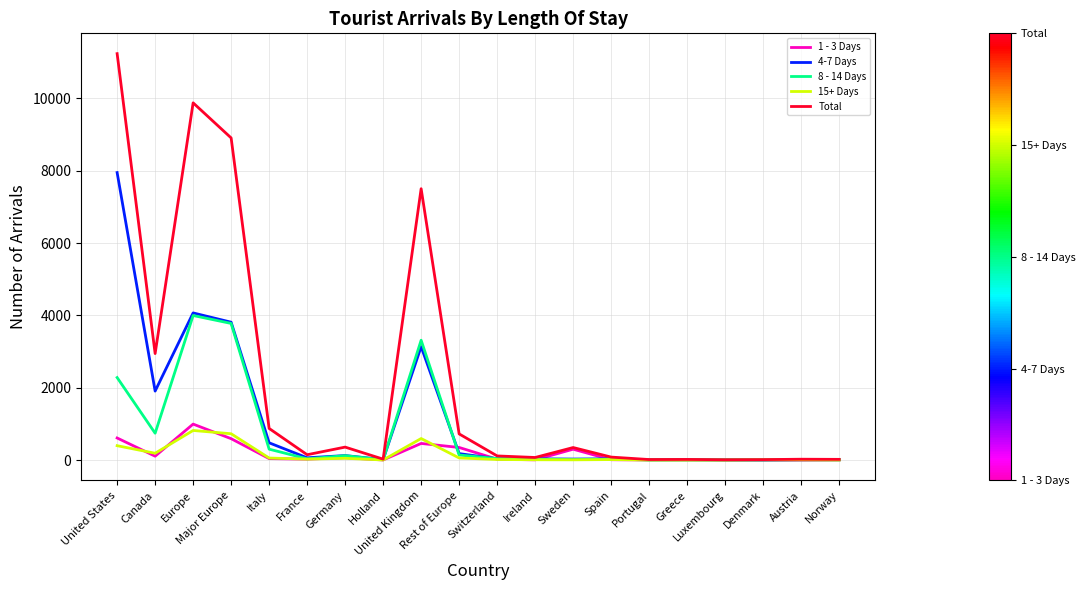

How many categories are shown in the chart?

20